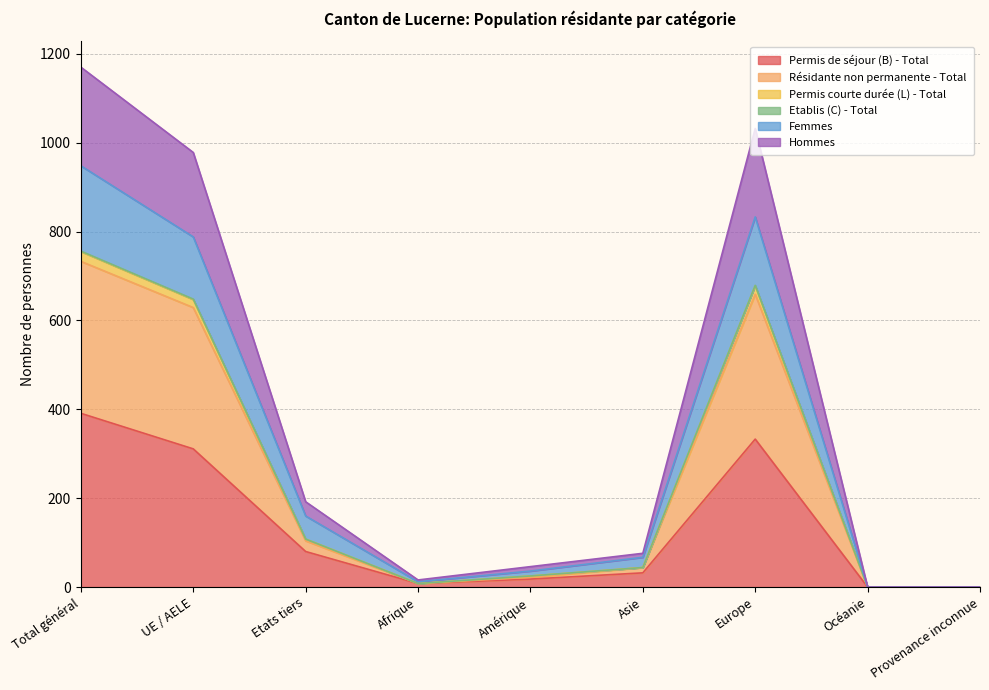

Where is Permis de séjour (B) - Total nearest to the value 195?

Etats tiers